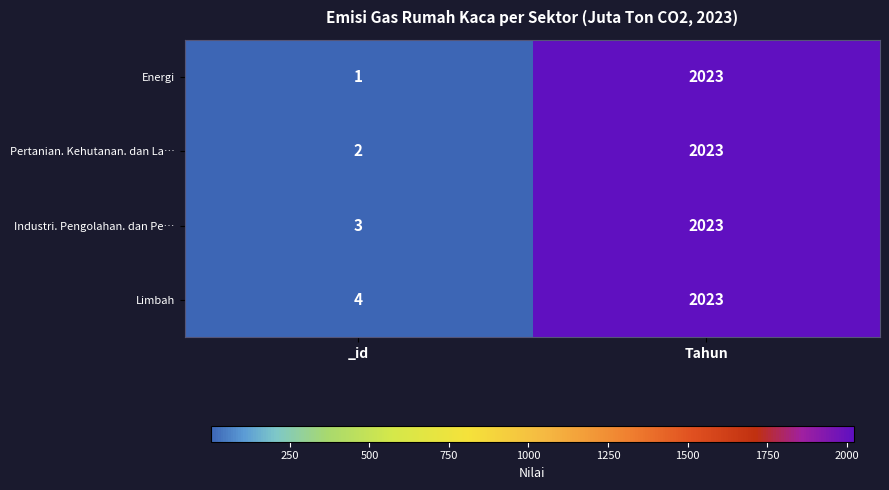

What is the sum of all Pertanian. Kehutanan. dan La… values?

2025